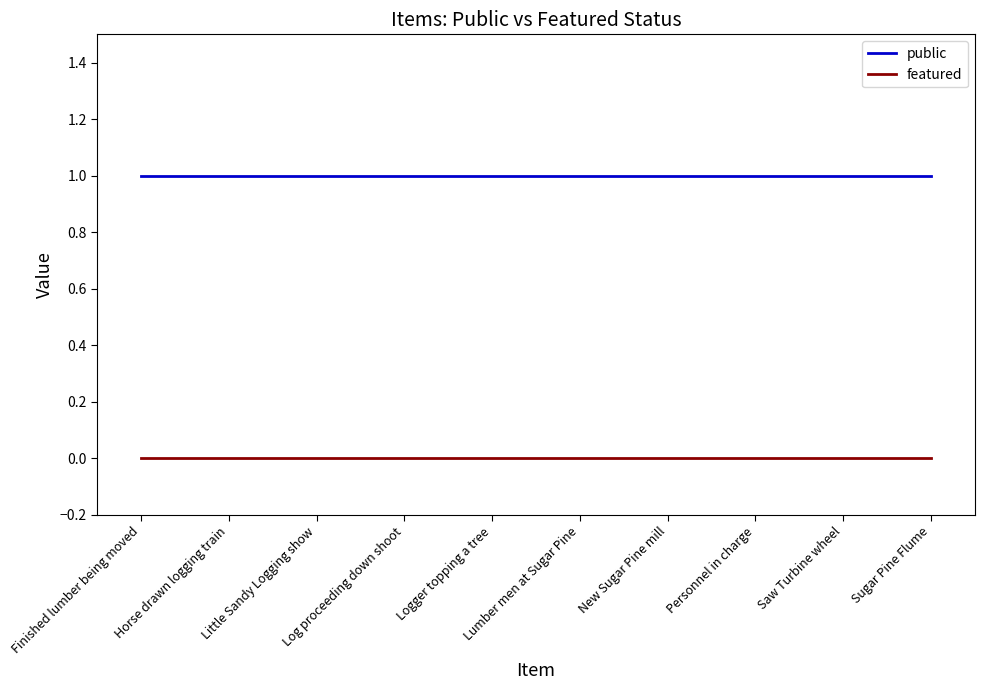

List the series in order of their peak value, highest first.

public, featured